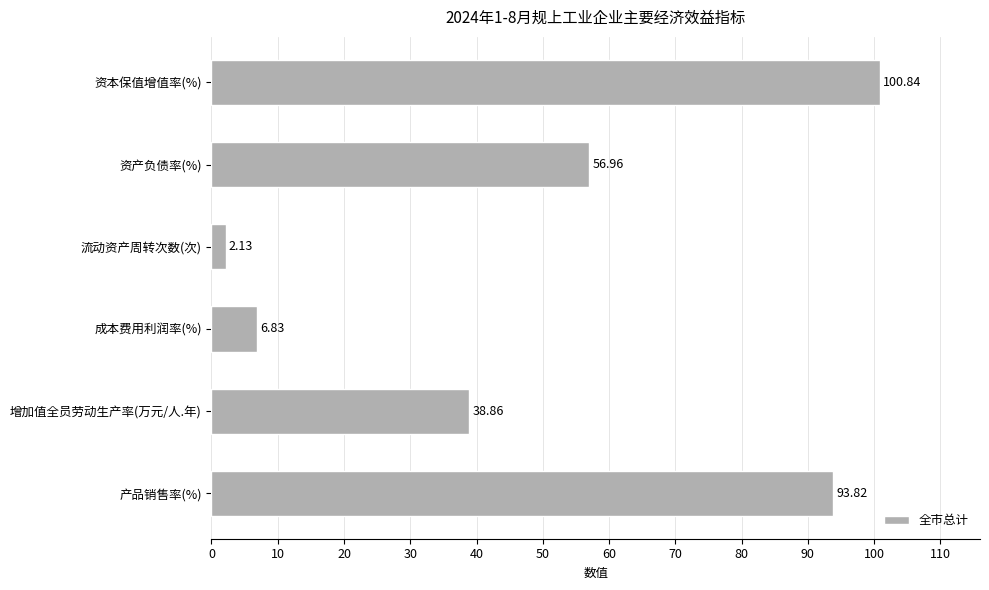

Between 资产负债率(%) and 增加值全员劳动生产率(万元/人.年), which is larger?

资产负债率(%)